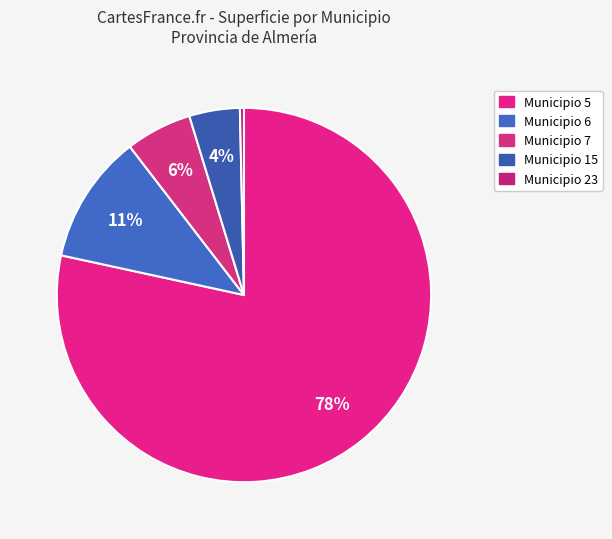

Rank the categories by value from lowest to highest.

Municipio 23, Municipio 15, Municipio 7, Municipio 6, Municipio 5